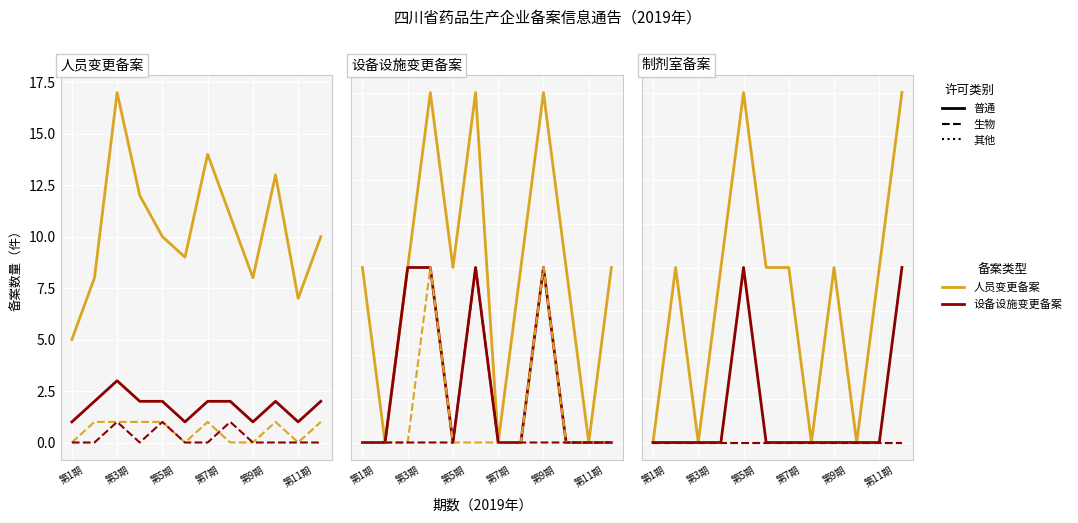

Which category has the highest value across all series?

第3期